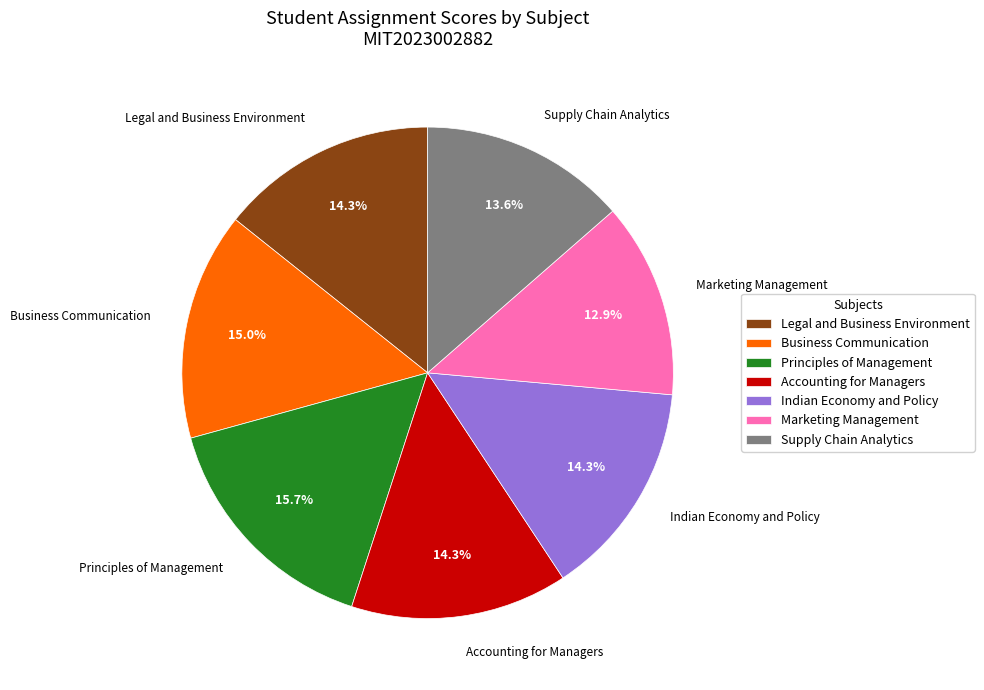

True or false: Marketing Management accounts for 13% of the total.

True